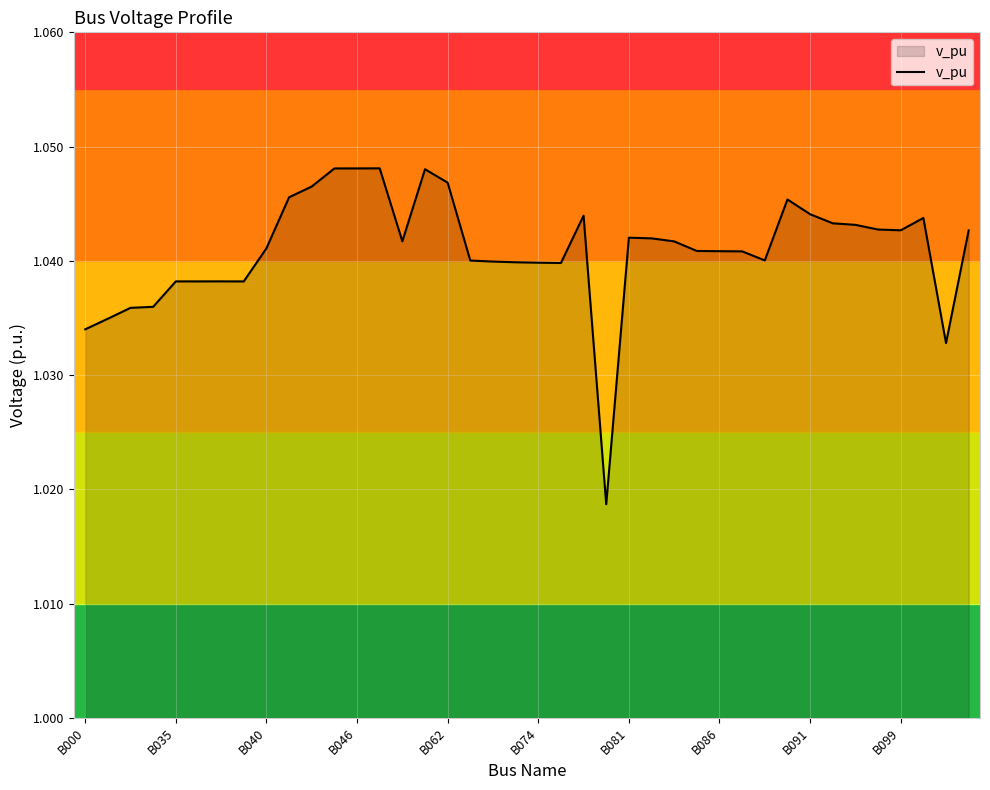

Does the chart have visible grid lines?

Yes